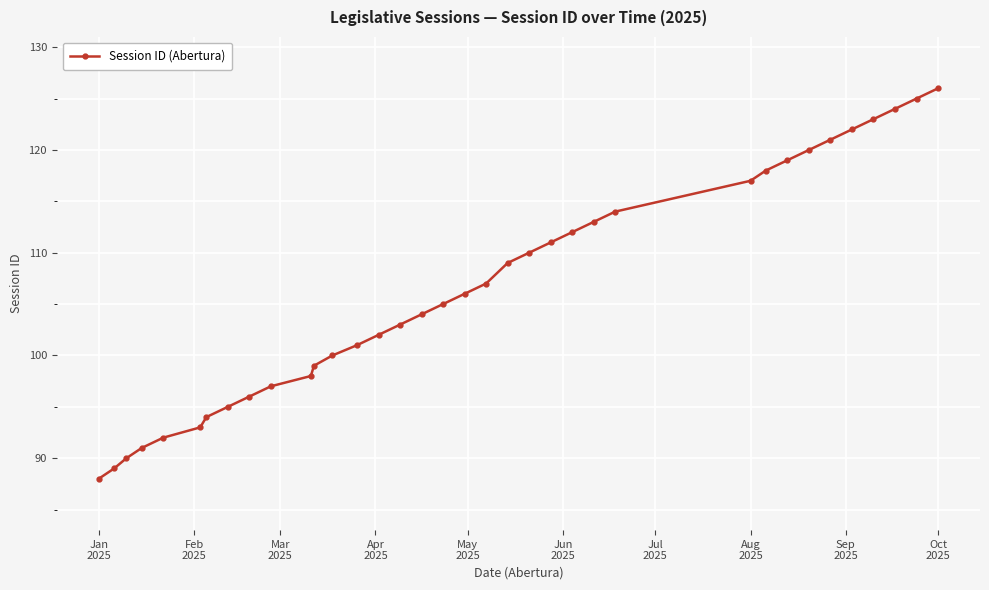

What is the minimum value shown in the chart?

88